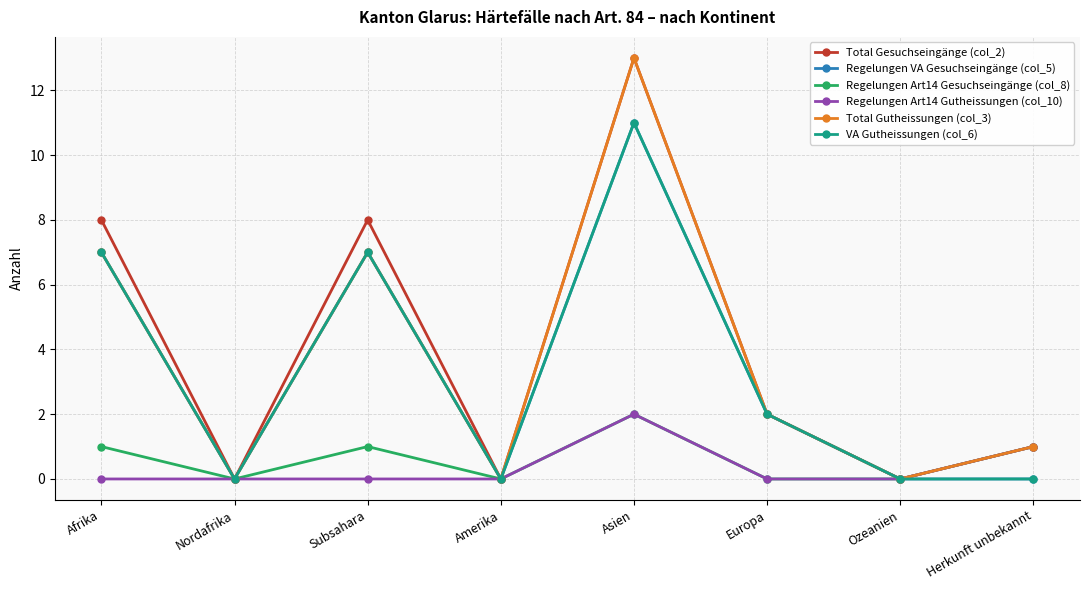

What is the difference between the maximum and second lowest values in the Regelungen VA Gesuchseingänge (col_5) series?

11